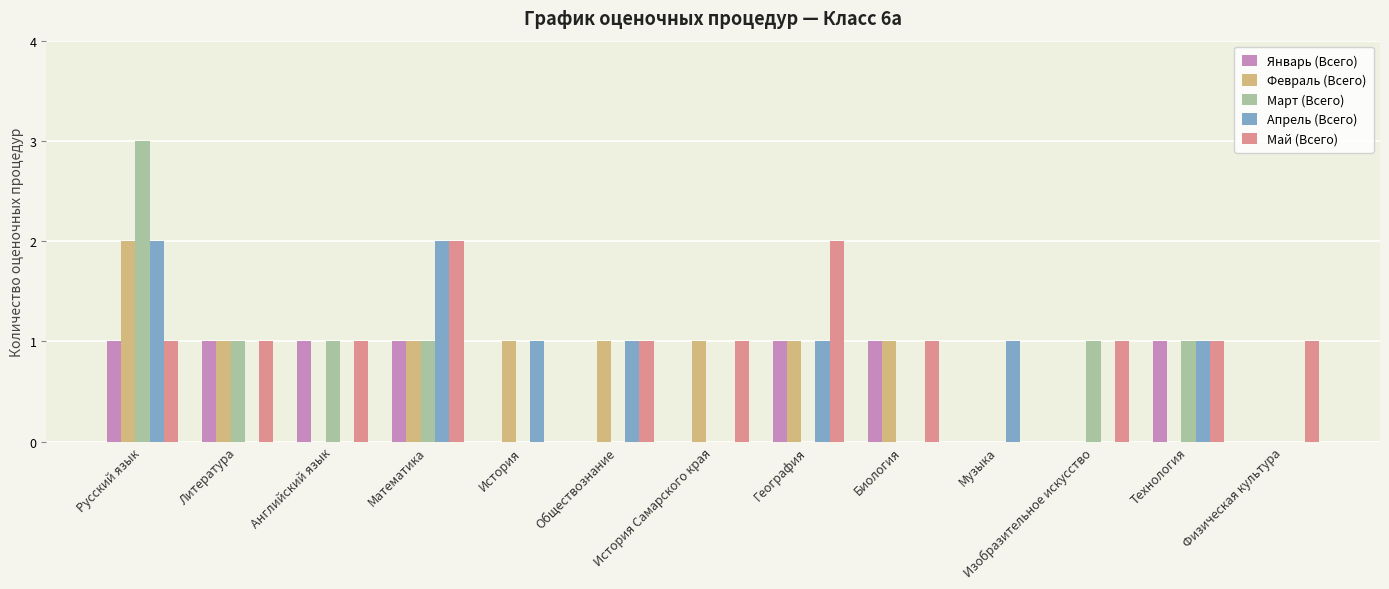

Reading left to right, list all the values displayed in this chart.

Январь (Всего): 1	1	1	1	0	0	0	1	1	0	0	1	0
Февраль (Всего): 2	1	0	1	1	1	1	1	1	0	0	0	0
Март (Всего): 3	1	1	1	0	0	0	0	0	0	1	1	0
Апрель (Всего): 2	0	0	2	1	1	0	1	0	1	0	1	0
Май (Всего): 1	1	1	2	0	1	1	2	1	0	1	1	1